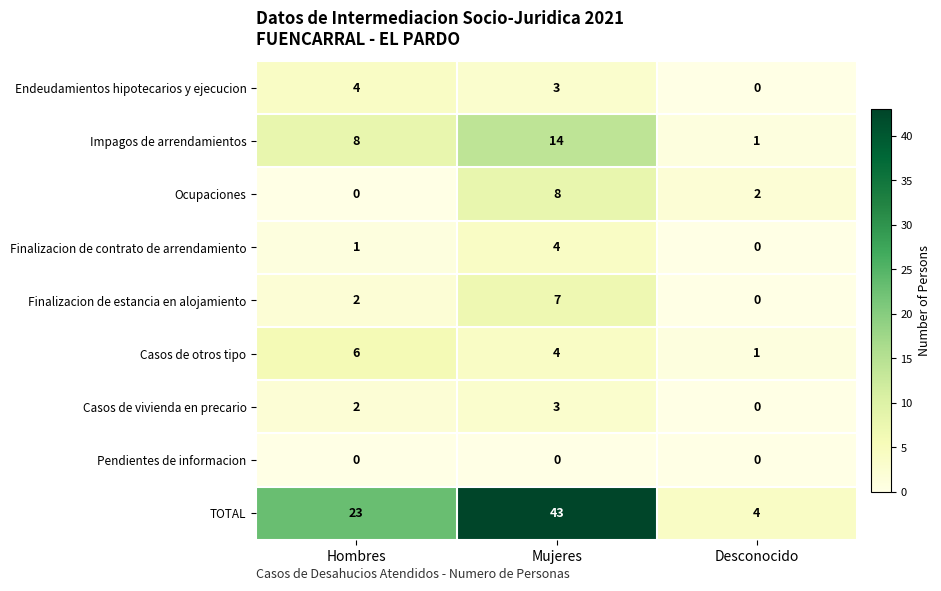

At how many categories does at least one series exceed 33?

1